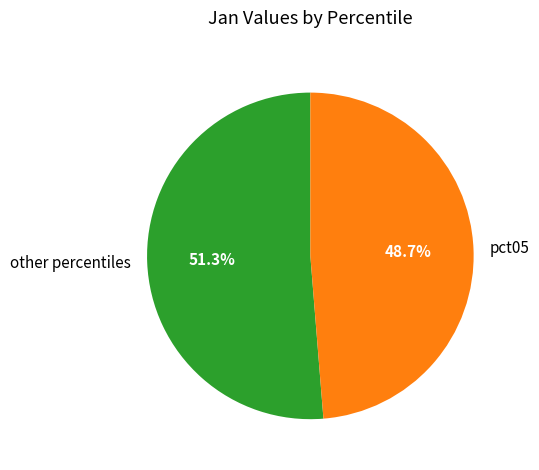

What is the smallest slice in the pie chart?

pct05